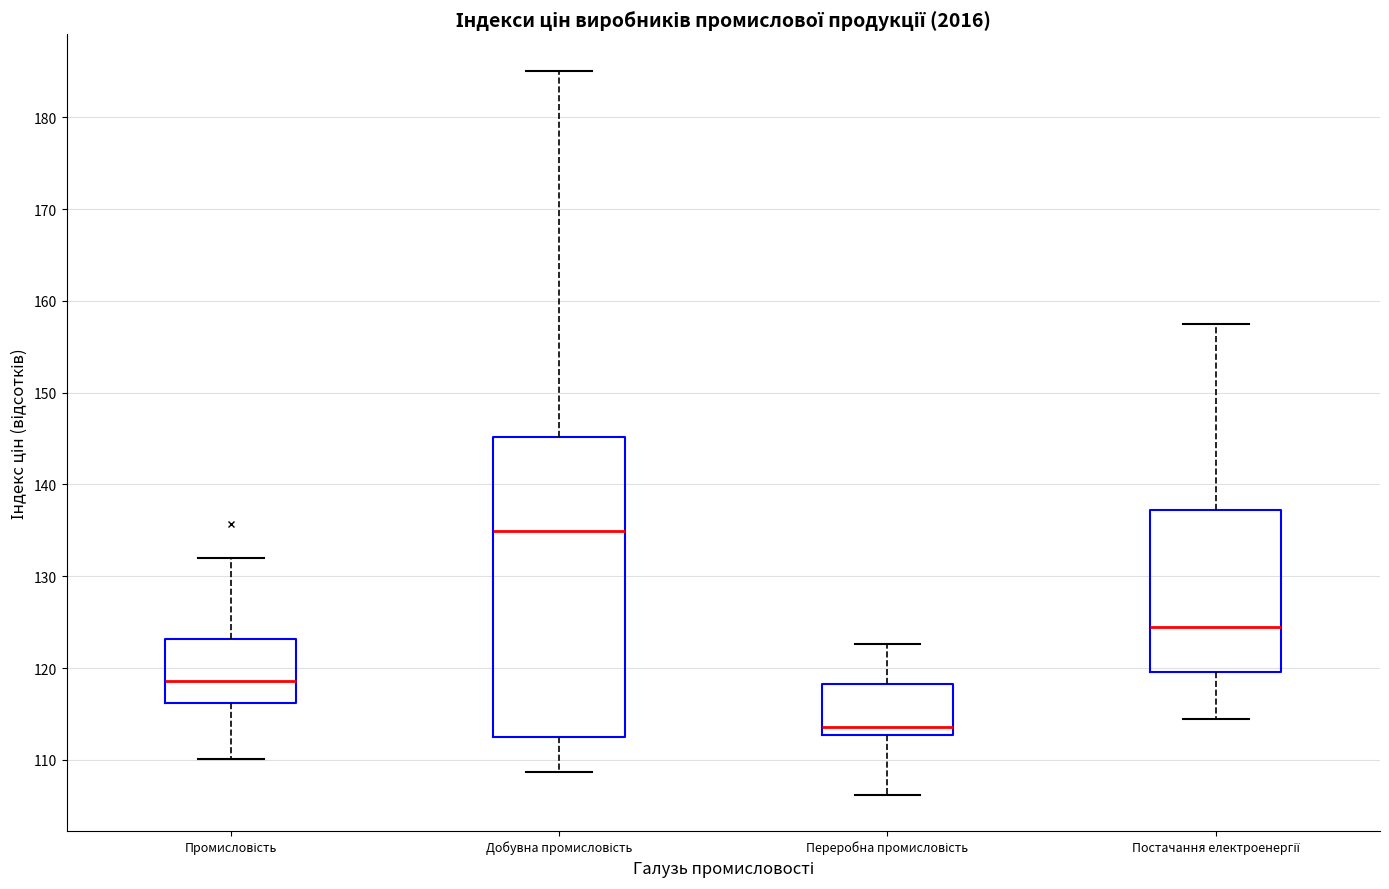

Reading left to right, transcribe this box plot: for each box, give where its median line is, the range the box spans, and where its two whiskers end, as read against the y-axis. The values are not printed on the chart, so give them approximately, as read against the axis.

Промисловість: median 119, box 116 to 123, whiskers 110 to 132
Добувна промисловість: median 135, box 112 to 145, whiskers 109 to 185
Переробна промисловість: median 114, box 113 to 118, whiskers 106 to 123
Постачання електроенергії: median 124, box 120 to 137, whiskers 114 to 158